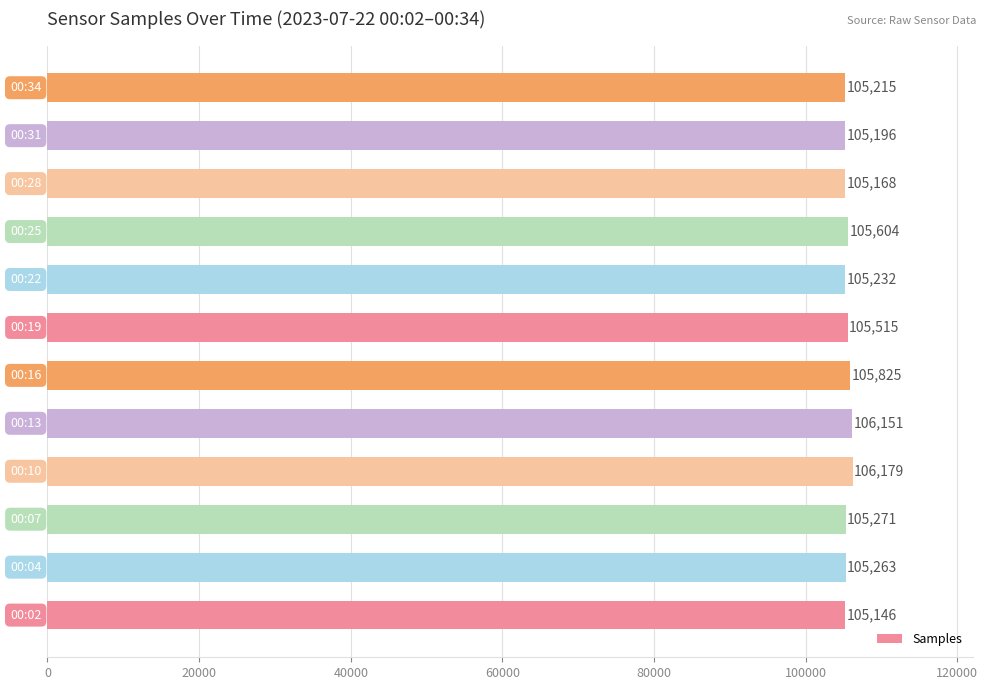

What is the smallest value displayed?

105146